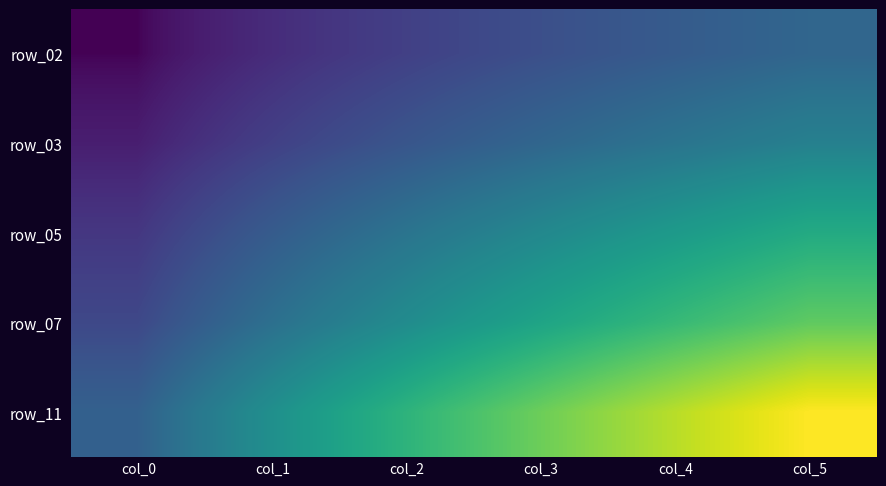

What is the spread (max minus min) of values at col_0?

9